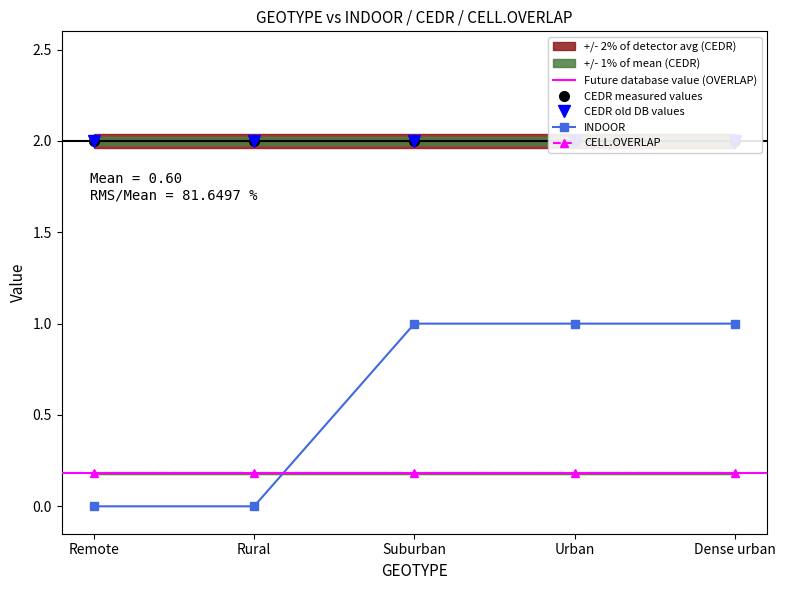

At how many categories does at least one series exceed 1?

5